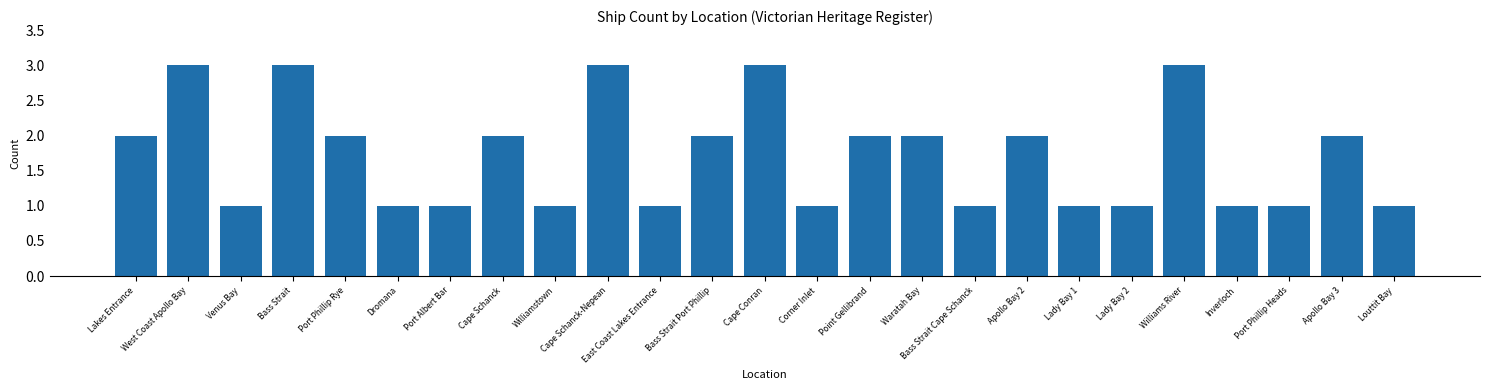

What is the ratio of the value at Port Phillip Rye to the value at Cape Conran?

0.7